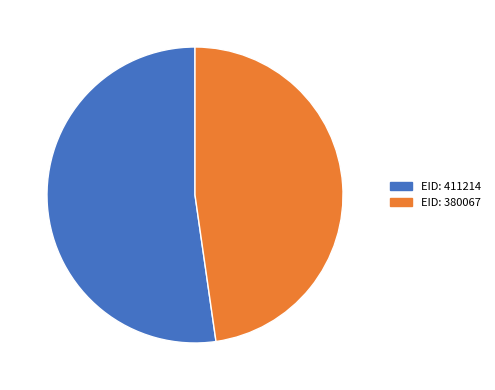

Is it true that EID: 380067 is 48% of the pie?

True